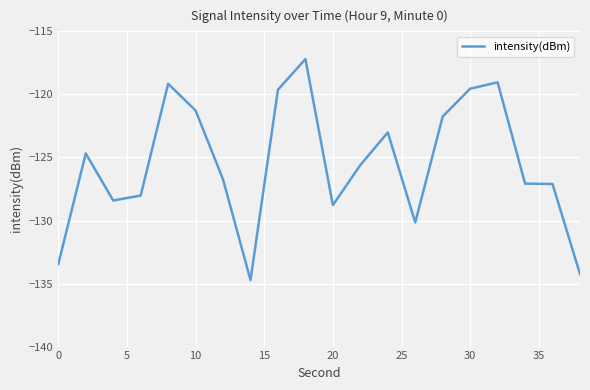

What is the smallest value displayed?

-134.7